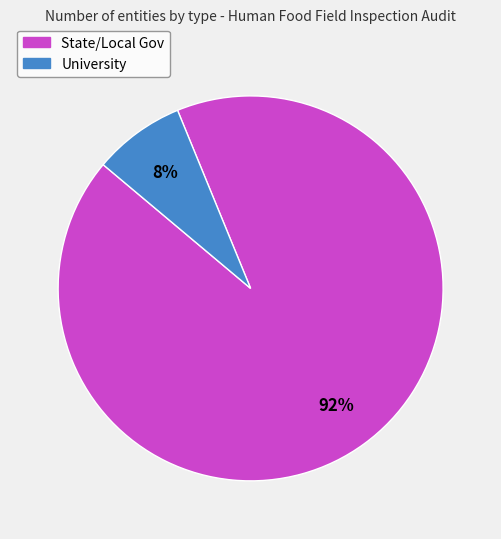

Between State/Local Gov and University, which is larger?

State/Local Gov